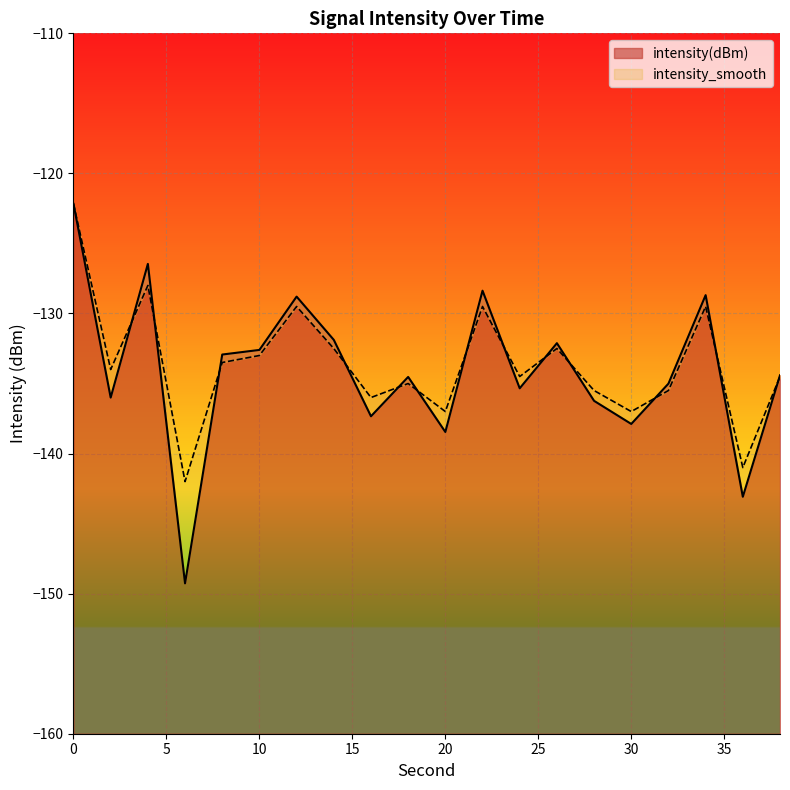

Reading right to left, transcribe all the data shown in this chart.

intensity(dBm): -134.4	-143.1	-128.7	-135.0	-137.9	-136.2	-132.1	-135.3	-128.4	-138.5	-134.5	-137.3	-131.9	-128.8	-132.6	-132.9	-149.3	-126.5	-136.0	-122.2
intensity_smooth: -134.5	-141.0	-129.5	-135.5	-137.0	-135.5	-132.5	-134.5	-129.5	-137.0	-135.0	-136.0	-132.5	-129.5	-133.0	-133.5	-142.0	-128.0	-134.0	-122.2